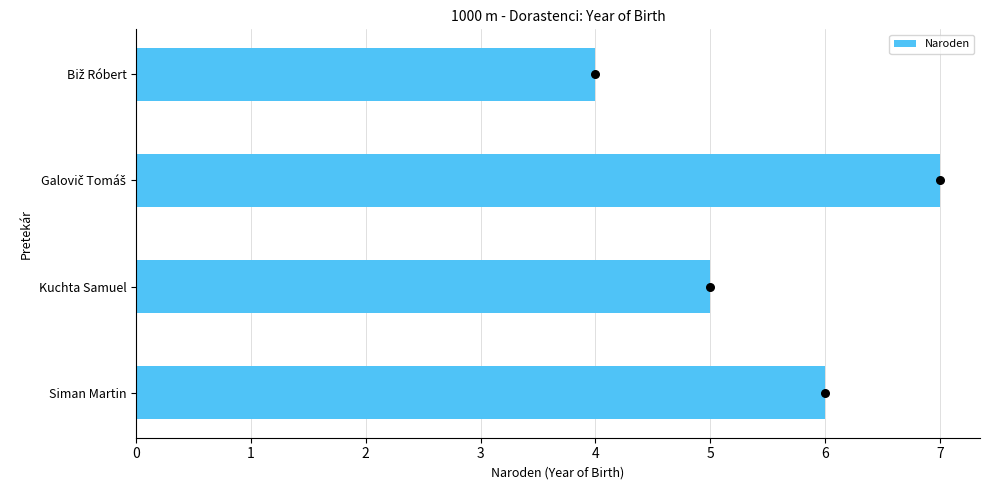

What is the difference between the maximum and minimum values in the Naroden series?

3